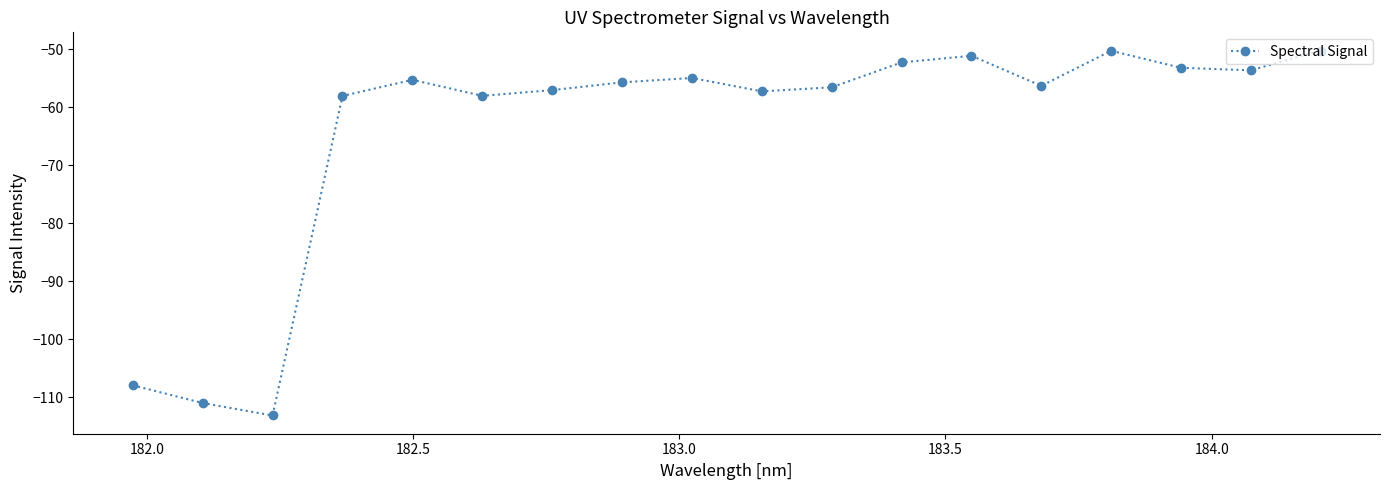

True or false: there are more than 2 points higher than both neighbors.

True